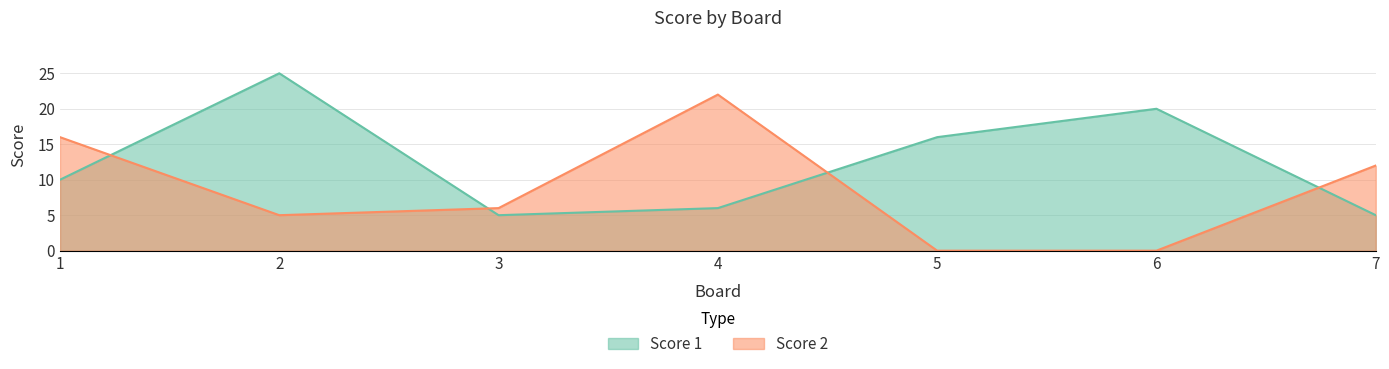

How many categories are shown in the chart?

7